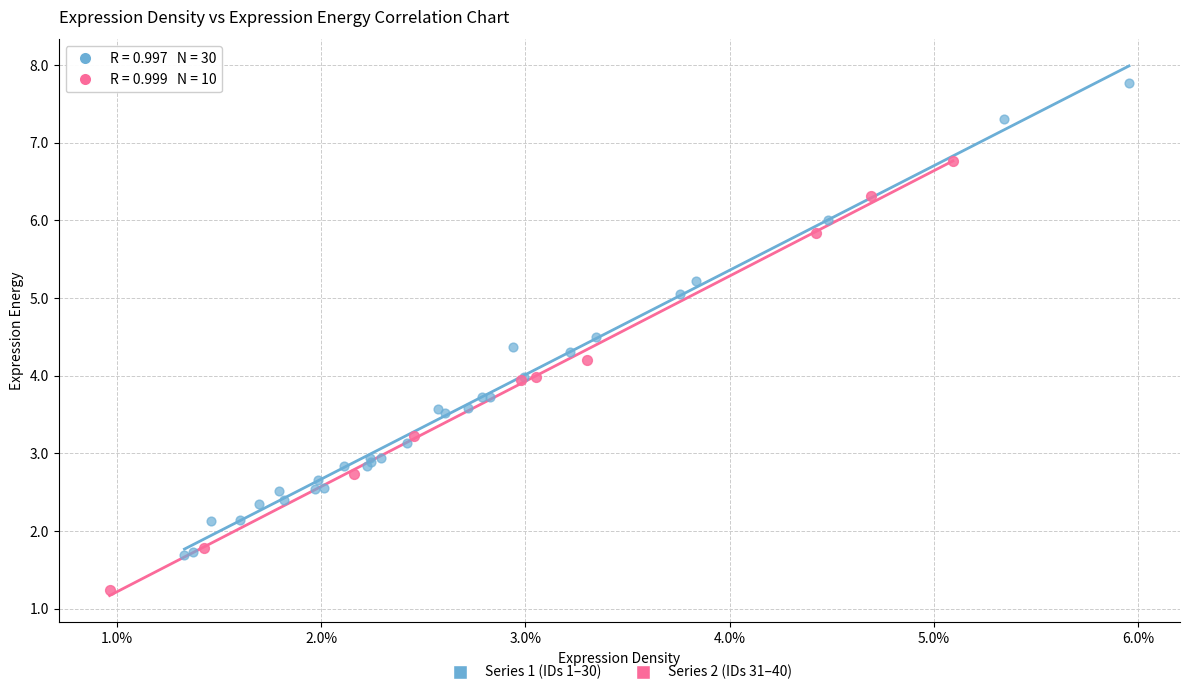

Which series reaches the minimum Y coordinate?

Series 2 (IDs 31–40)